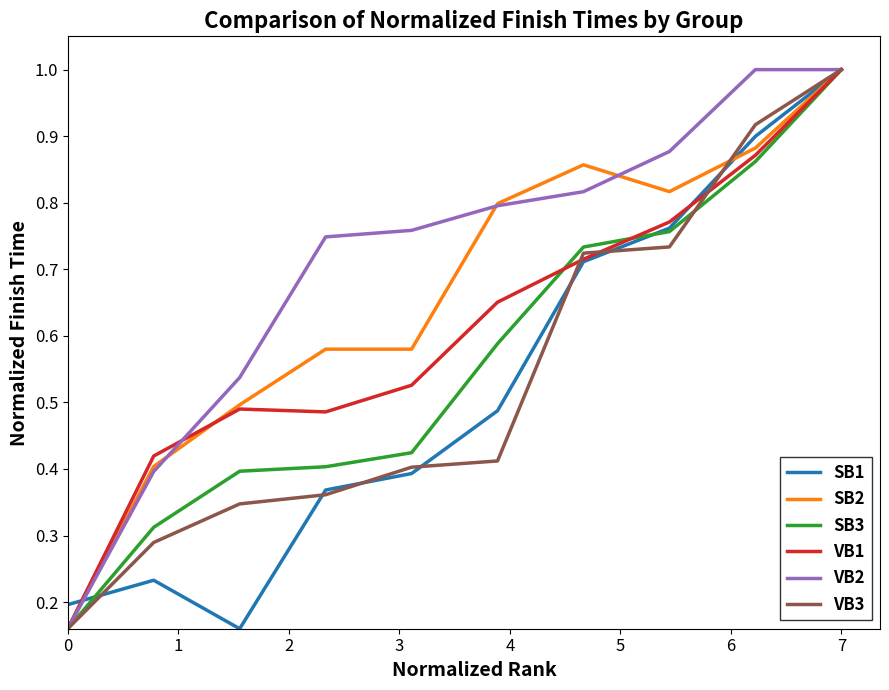

Is this an area chart (filled region under the line)?

No